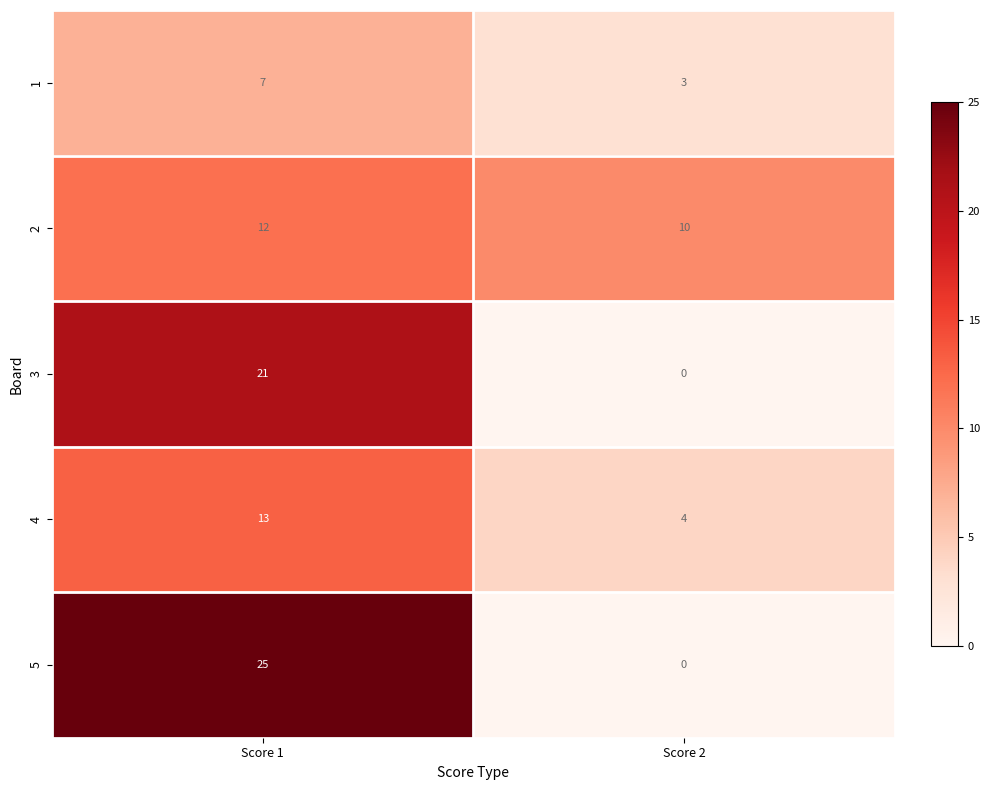

Which series has the largest range (max minus min)?

5